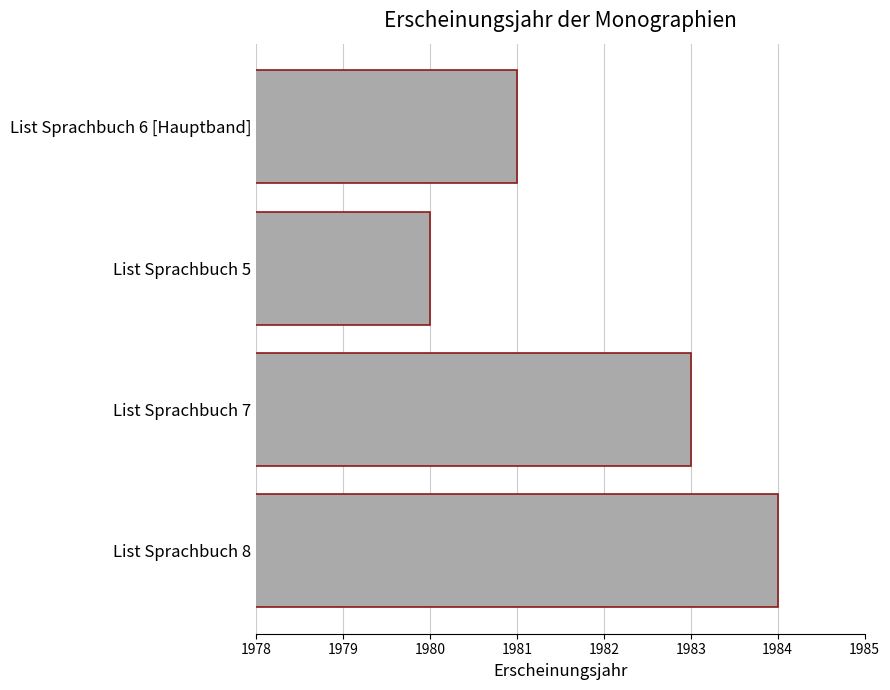

True or false: the data shows 1981 at List Sprachbuch 6 [Hauptband].

True